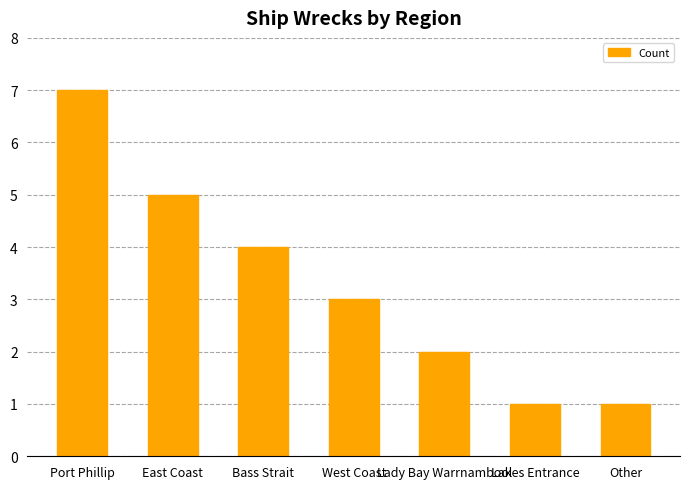

Is it true that the value at Port Phillip is 7?

True